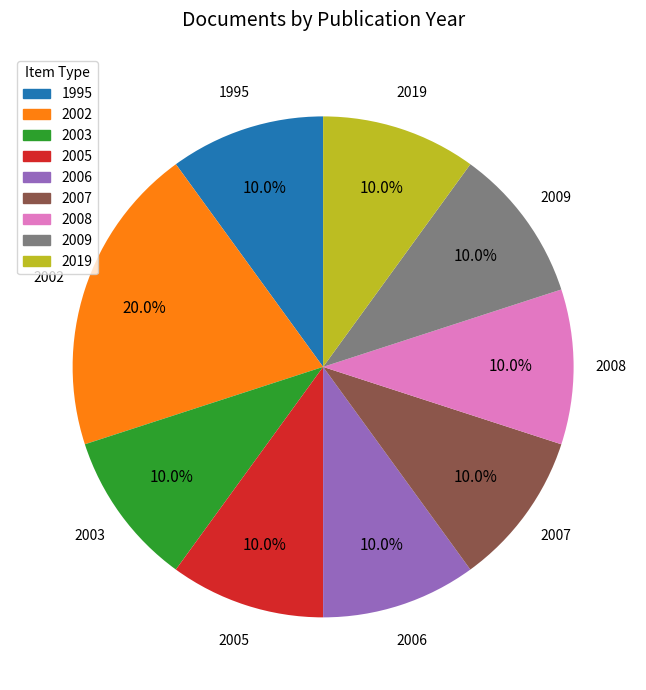

What is the largest slice in the pie chart?

2002